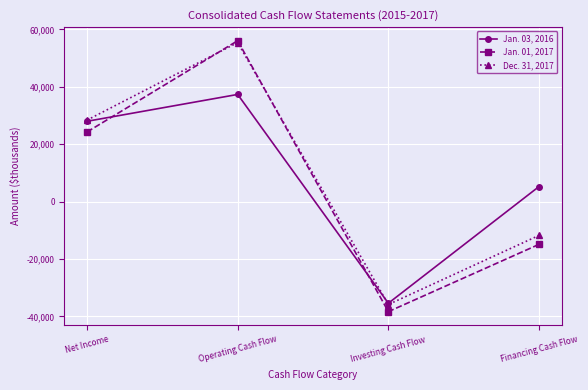

How many values in the Jan. 03, 2016 series are below 27997?

2